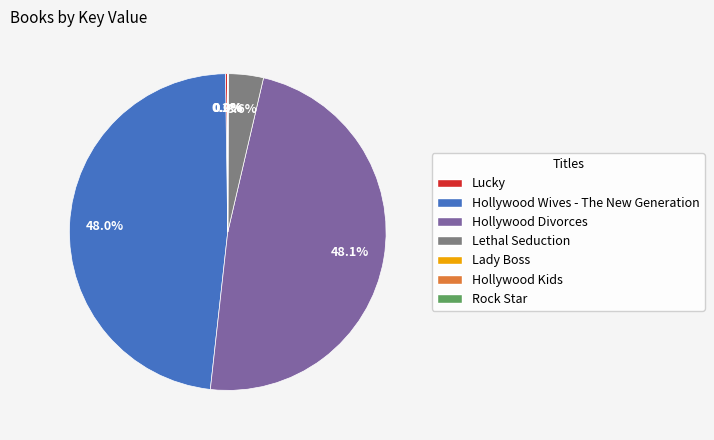

Which has a higher value, Hollywood Divorces or Lethal Seduction?

Hollywood Divorces